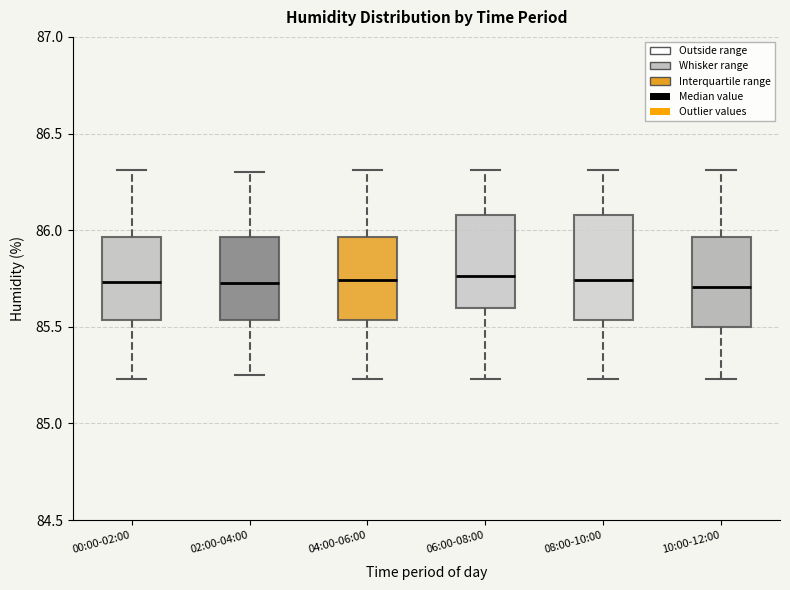

Reading left to right, transcribe this box plot: for each box, give where its median line is, the range the box spans, and where its two whiskers end, as read against the y-axis. The values are not printed on the chart, so give them approximately, as read against the axis.

00:00-02:00: median 85.75, box 85.55 to 85.95, whiskers 85.25 to 86.30
02:00-04:00: median 85.75, box 85.55 to 85.95, whiskers 85.25 to 86.30
04:00-06:00: median 85.75, box 85.55 to 85.95, whiskers 85.25 to 86.30
06:00-08:00: median 85.75, box 85.60 to 86.10, whiskers 85.25 to 86.30
08:00-10:00: median 85.75, box 85.55 to 86.10, whiskers 85.25 to 86.30
10:00-12:00: median 85.70, box 85.50 to 85.95, whiskers 85.25 to 86.30